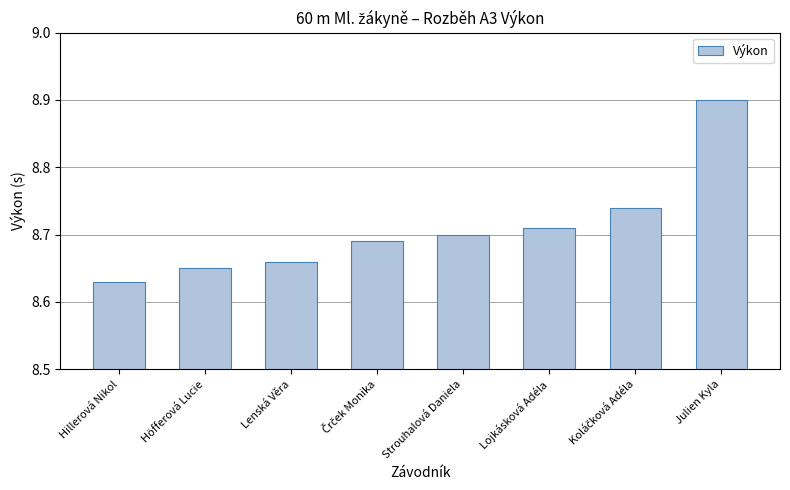

Between Höfferová Lucie and Lojkásková Adéla, which is larger?

Lojkásková Adéla